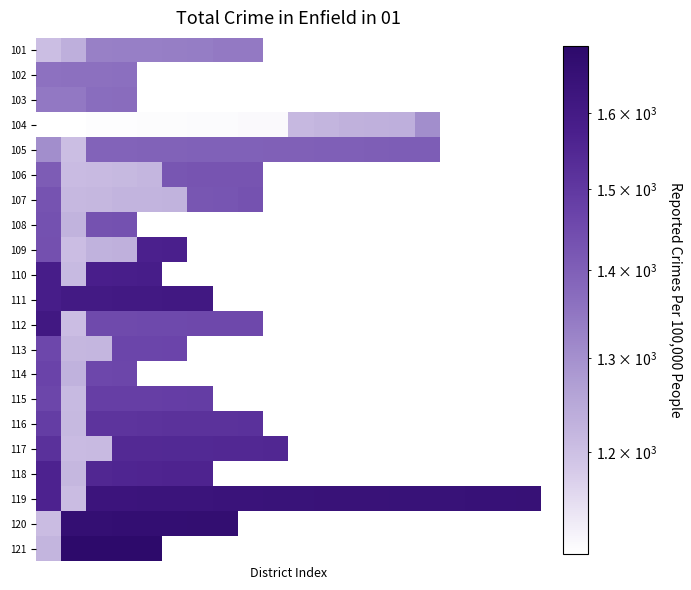

How many data points does each series have?

20